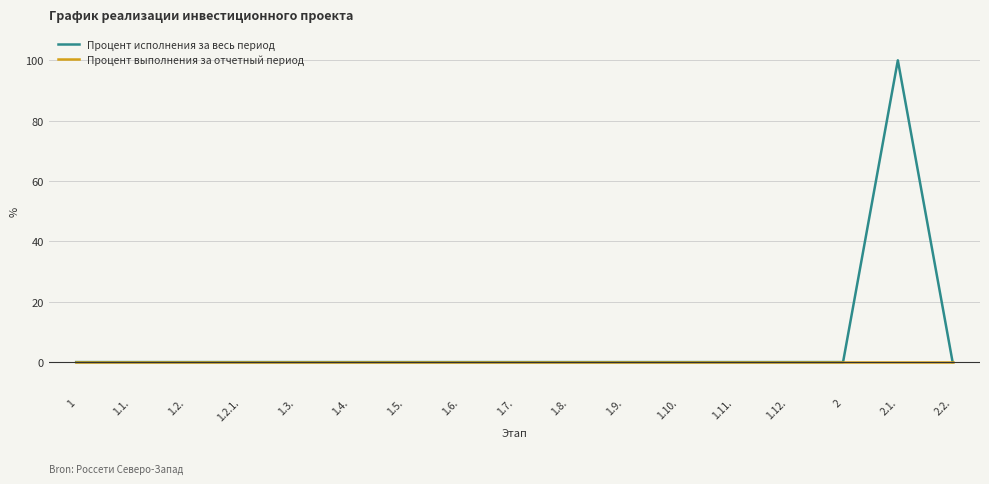

Which label corresponds to the largest value in the chart?

2.1.